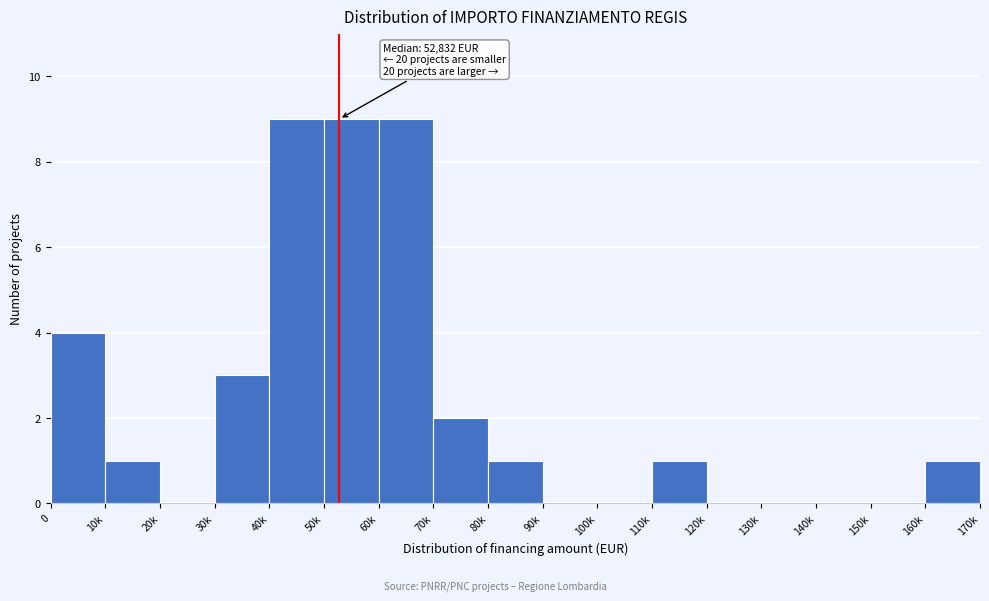

Reading left to right, what are all the values shown in this chart?

0=4	10k=1	20k=0	30k=3	40k=9	50k=9	60k=9	70k=2	80k=1	90k=0	100k=0	110k=1	120k=0	130k=0	140k=0	150k=0	160k=1